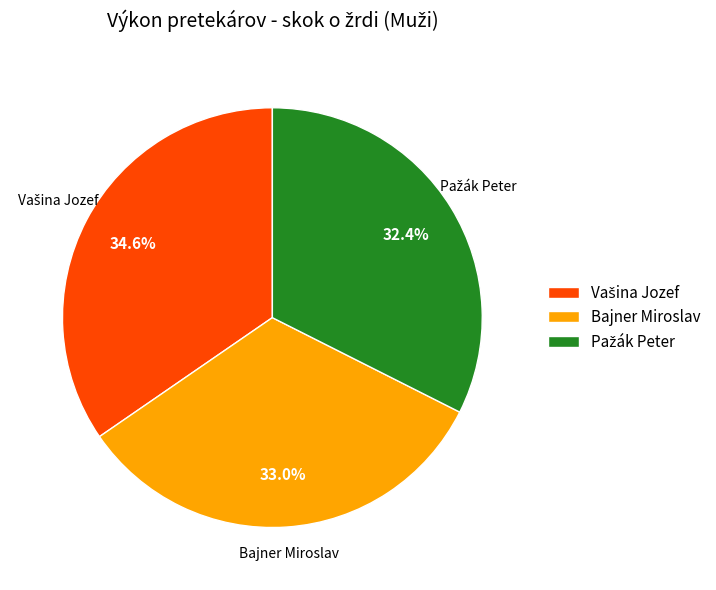

Is there a majority slice in this chart?

No